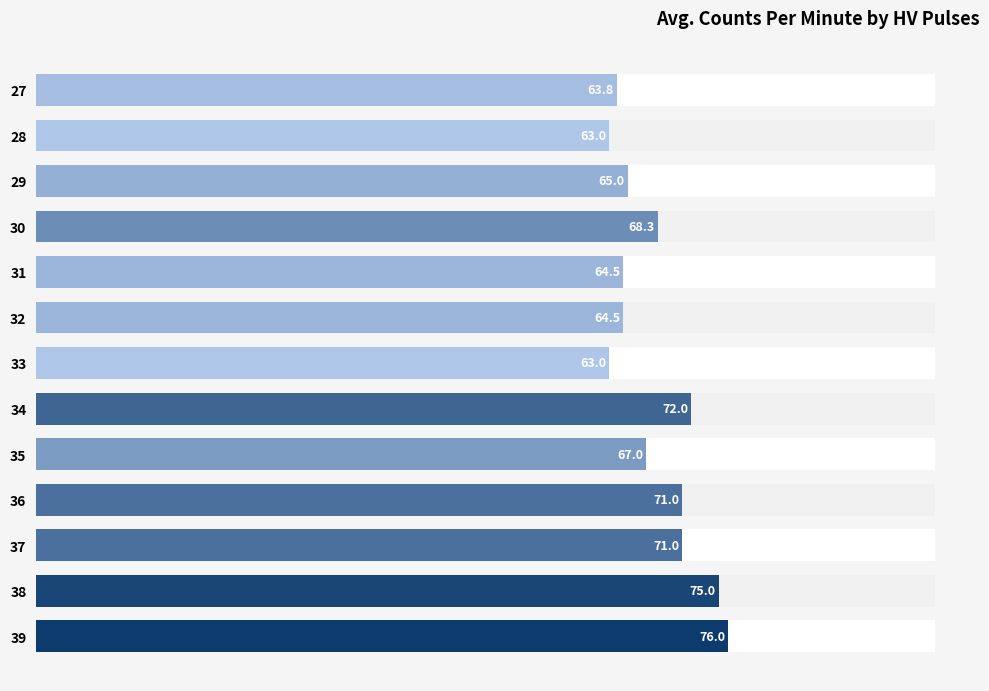

True or false: the data shows 44.5 at 34.

False